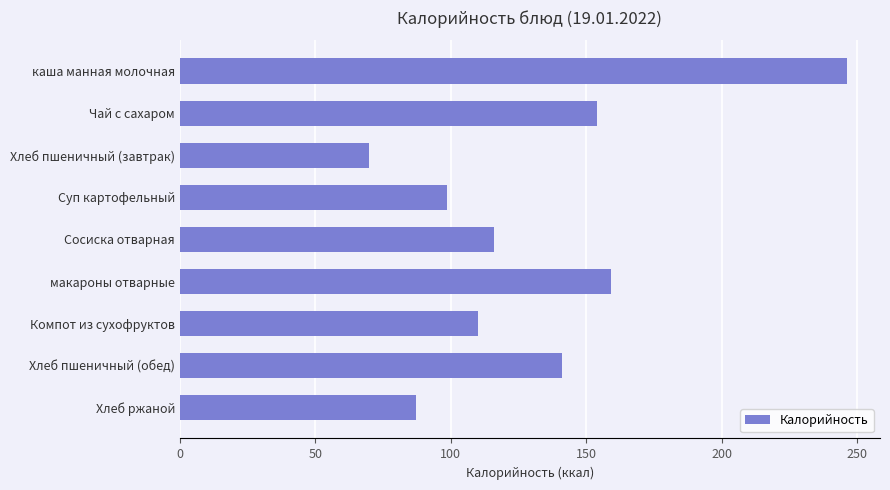

The chart shows a value of 110.0 at Компот из сухофруктов. True or false?

True